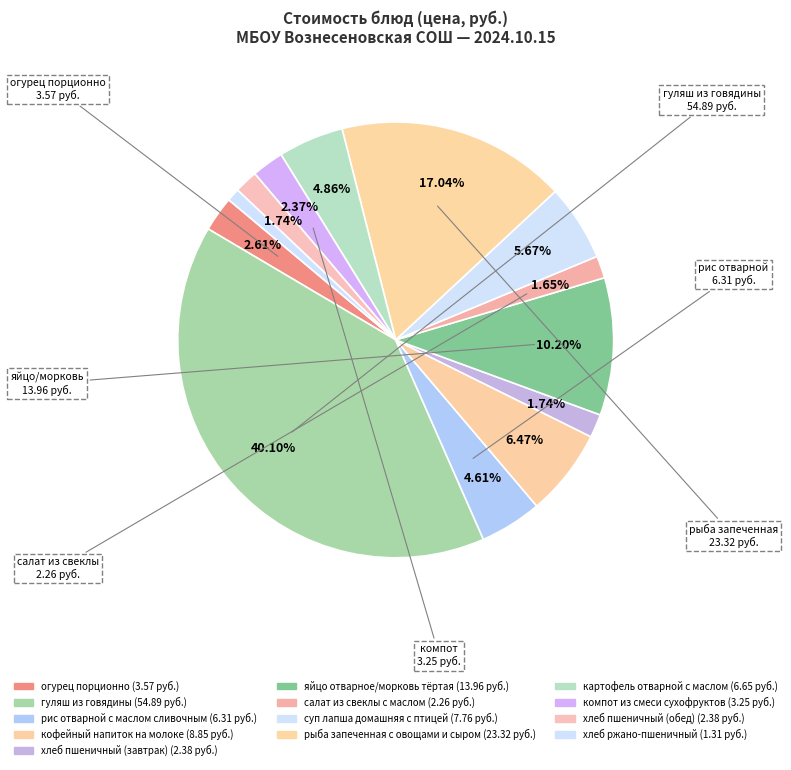

Which category has the smallest portion of the pie?

хлеб ржано-пшеничный